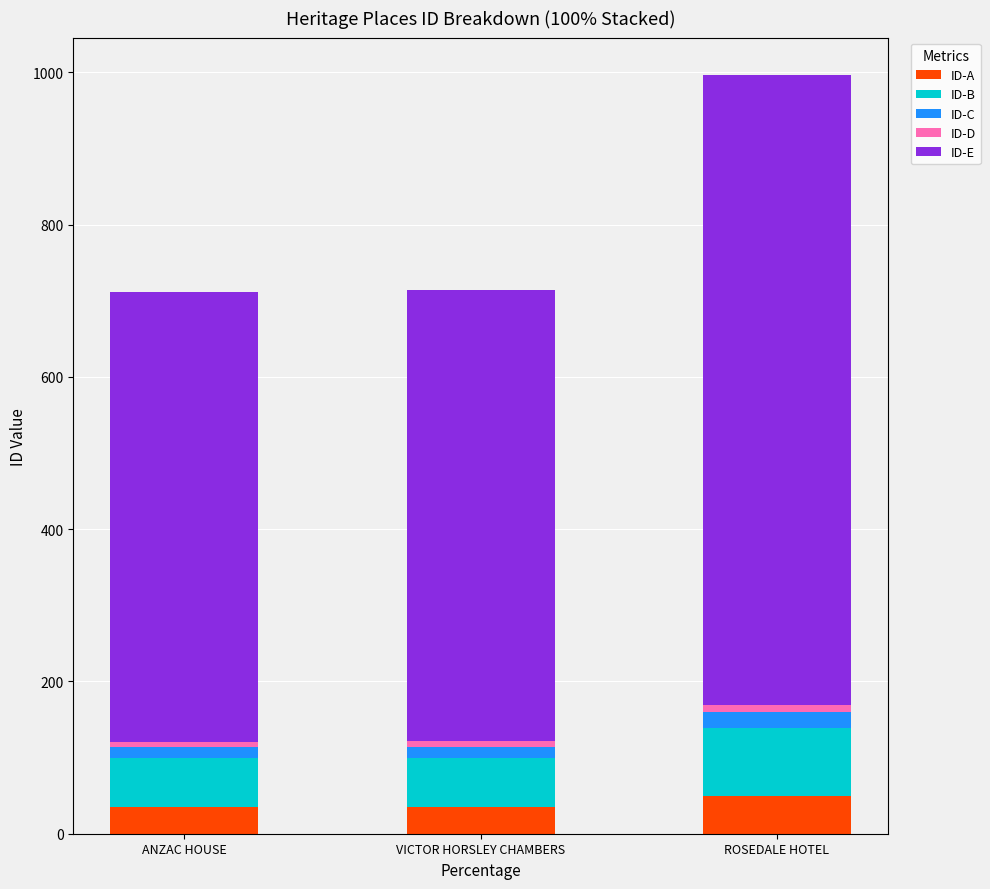

What is the lowest value of the ID-A series?

35.6